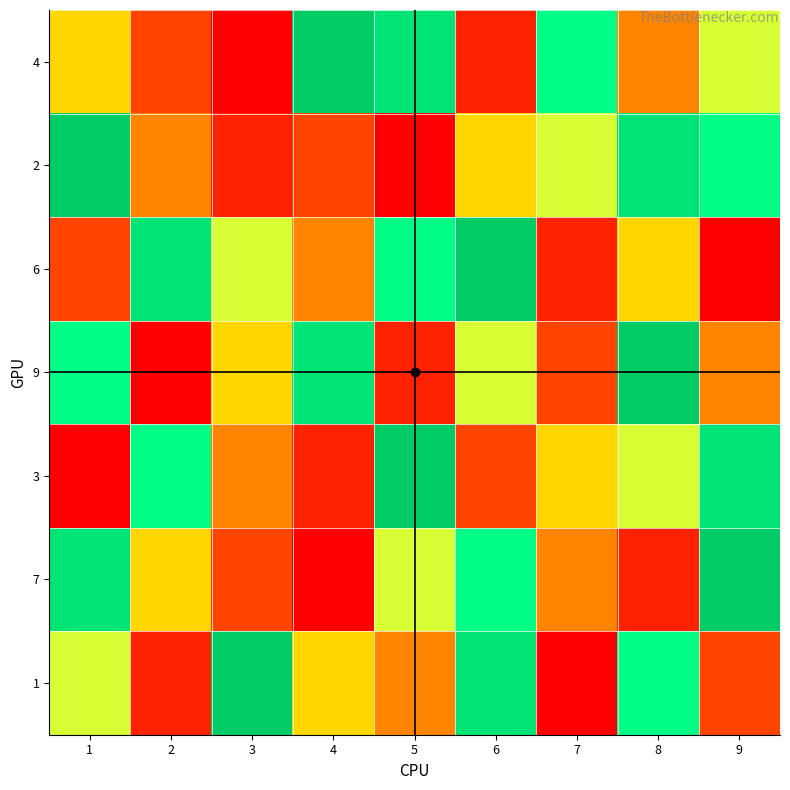

Reading right to left, list all the values displayed in this chart.

4: 9=6	8=4	7=7	6=2	5=8	4=9	3=1	2=3	1=5
2: 9=7	8=8	7=6	6=5	5=1	4=3	3=2	2=4	1=9
6: 9=1	8=5	7=2	6=9	5=7	4=4	3=6	2=8	1=3
9: 9=4	8=9	7=3	6=6	5=2	4=8	3=5	2=1	1=7
3: 9=8	8=6	7=5	6=3	5=9	4=2	3=4	2=7	1=1
7: 9=9	8=2	7=4	6=7	5=6	4=1	3=3	2=5	1=8
1: 9=3	8=7	7=1	6=8	5=4	4=5	3=9	2=2	1=6